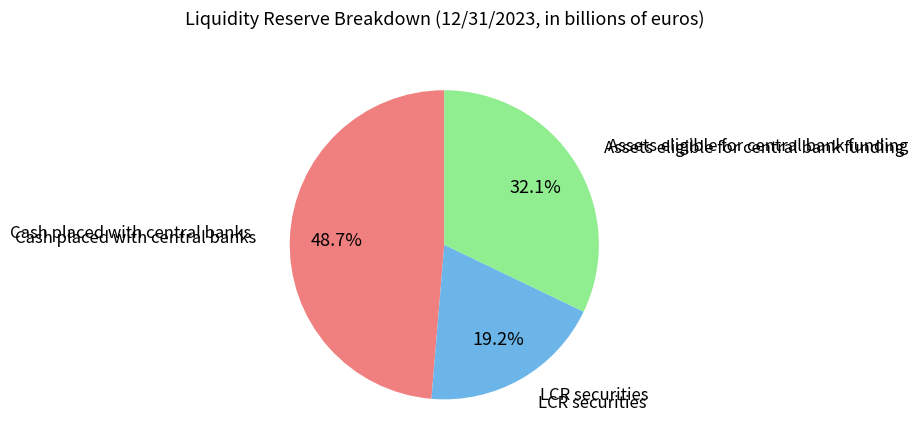

Rank the categories by value from highest to lowest.

Cash placed with central banks, Assets eligible for central bank funding, LCR securities